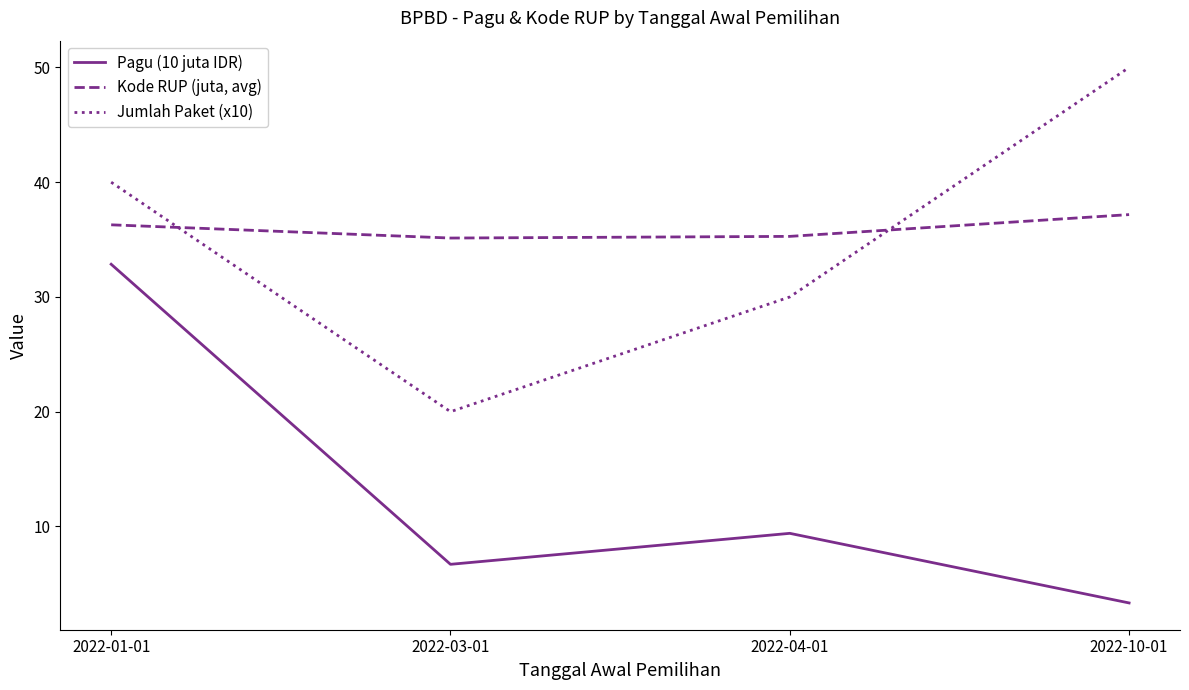

Which category has the lowest value across all series?

2022-10-01